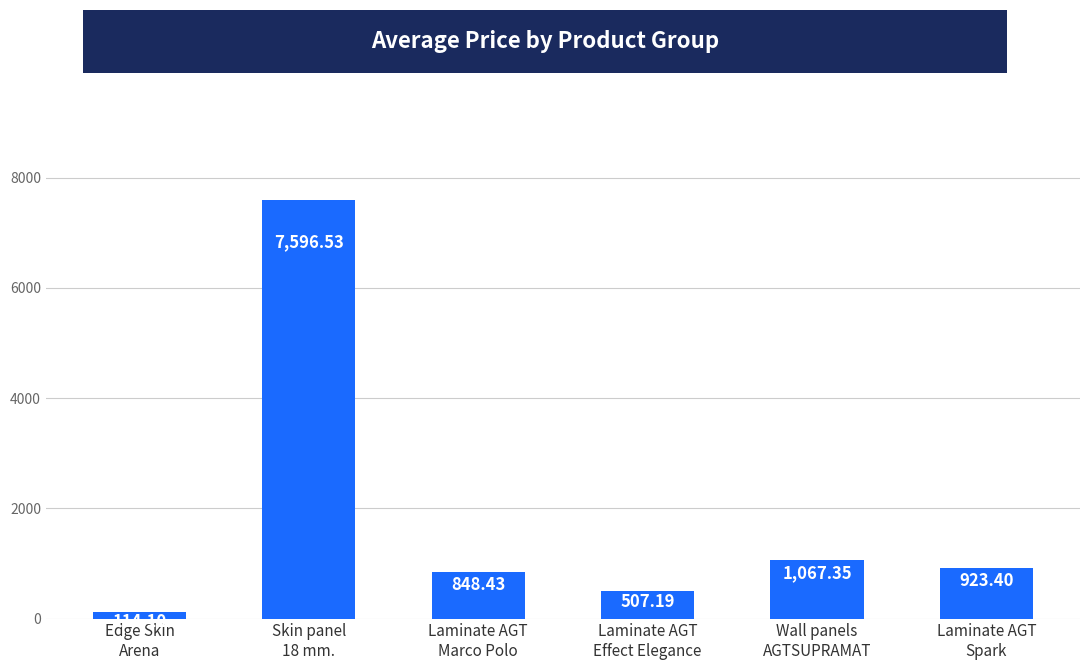

How many bars are there in total?

6